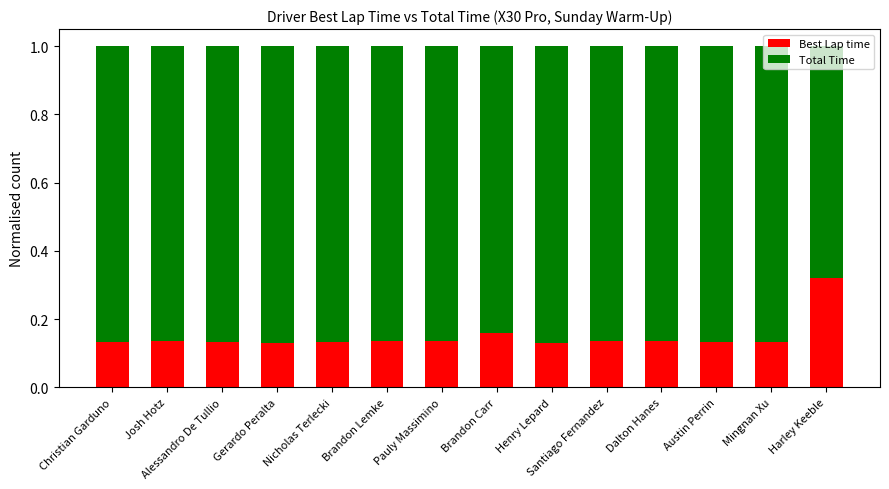

Are the bars grouped side by side (vs. stacked)?

No